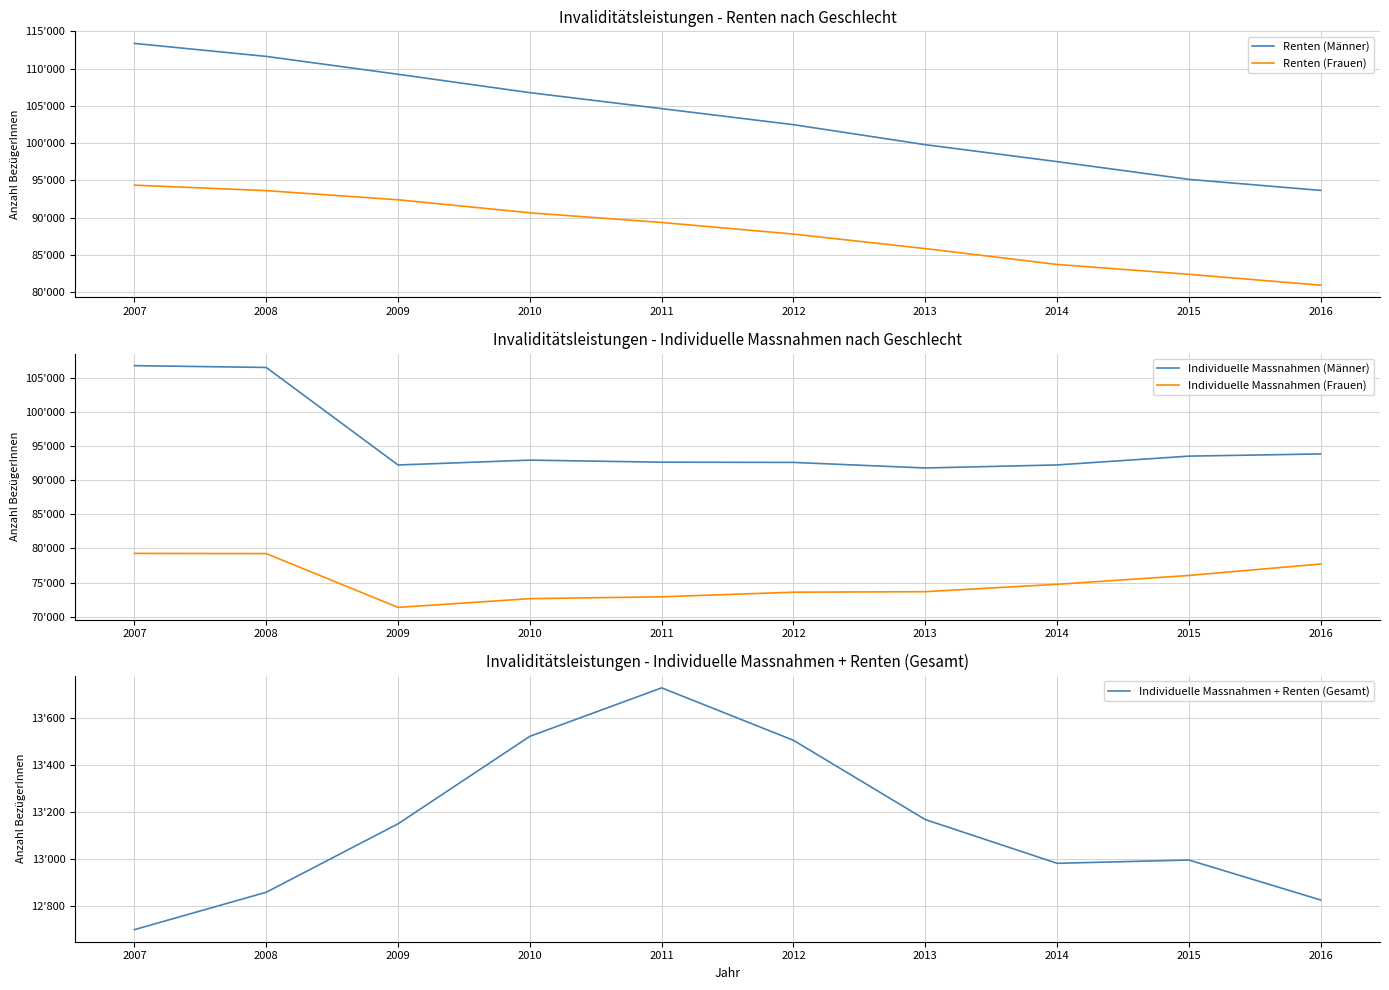

Is the value of Individuelle Massnahmen + Renten (Gesamt) at 2013 greater than the value of Renten (Männer) at 2015?

No